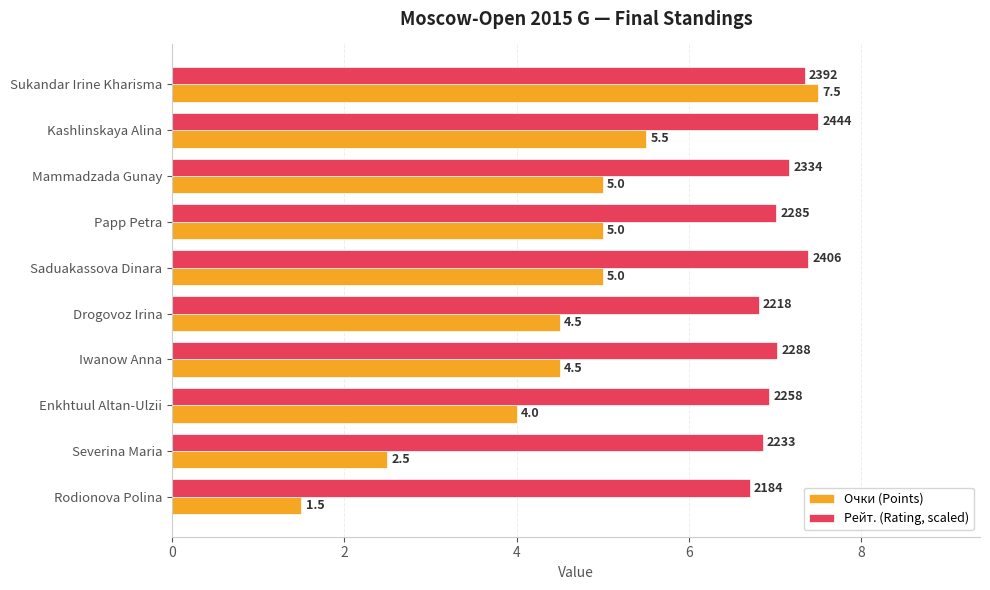

What is the average value of the Рейт. (Rating, scaled) series?

7.1